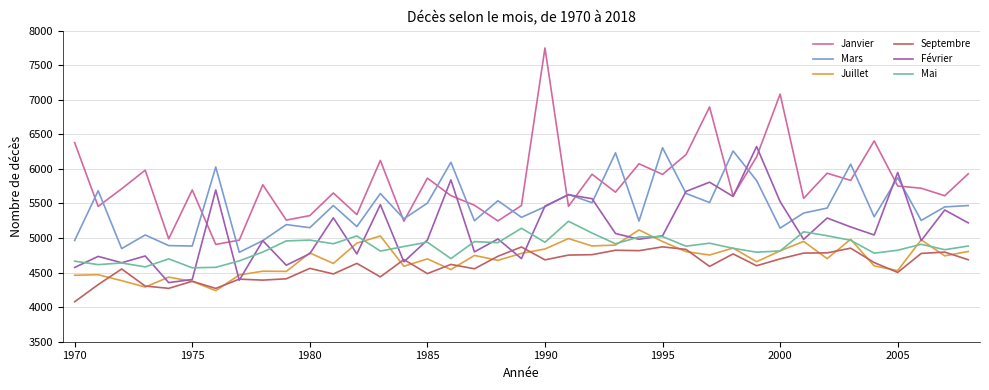

True or false: Janvier and Septembre cross at least once.

False